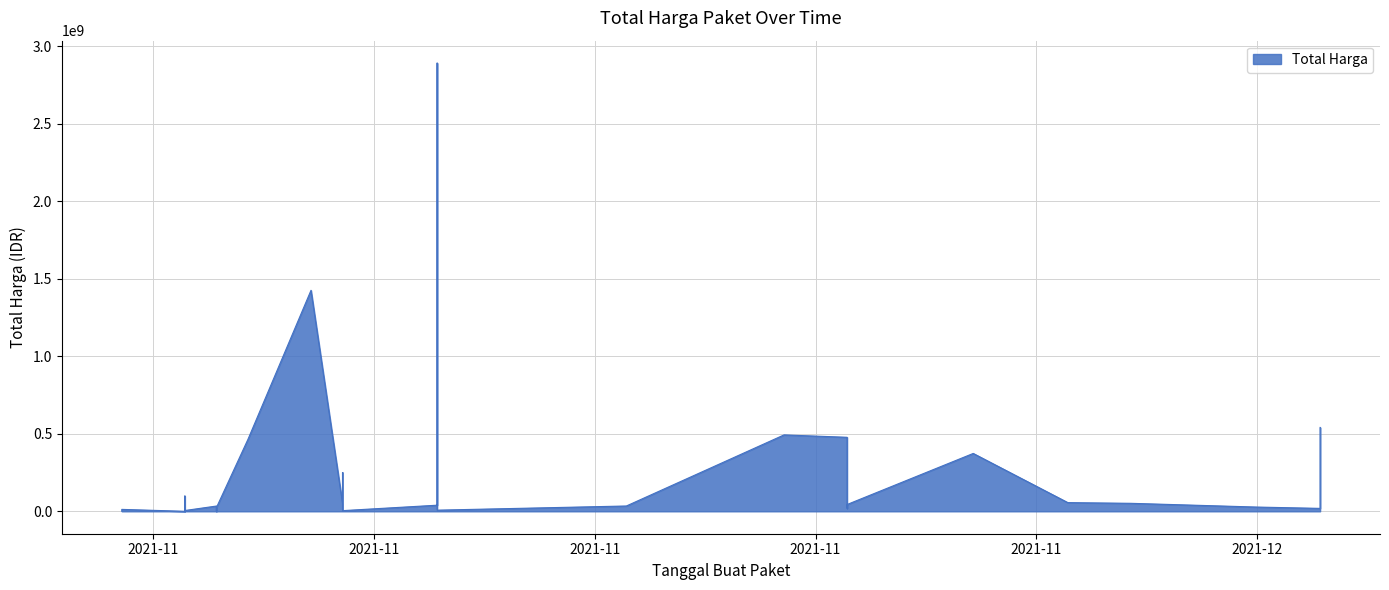

Where is the first local maximum?

2021-11-24